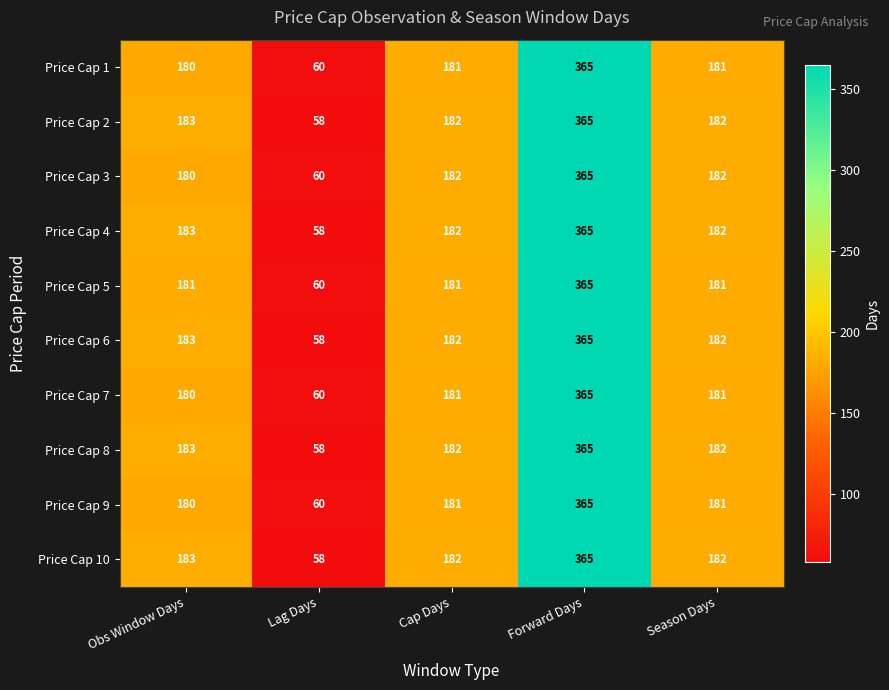

The Price Cap 5 series shows 112 at Season Days. True or false?

False